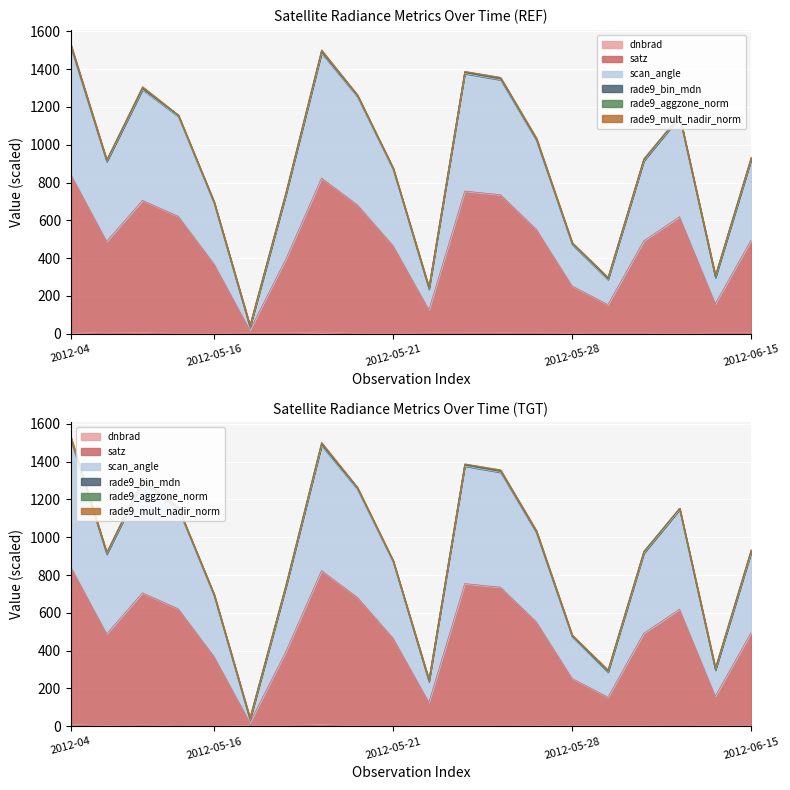

Where does the dnbrad series first go above 4?

2012-04